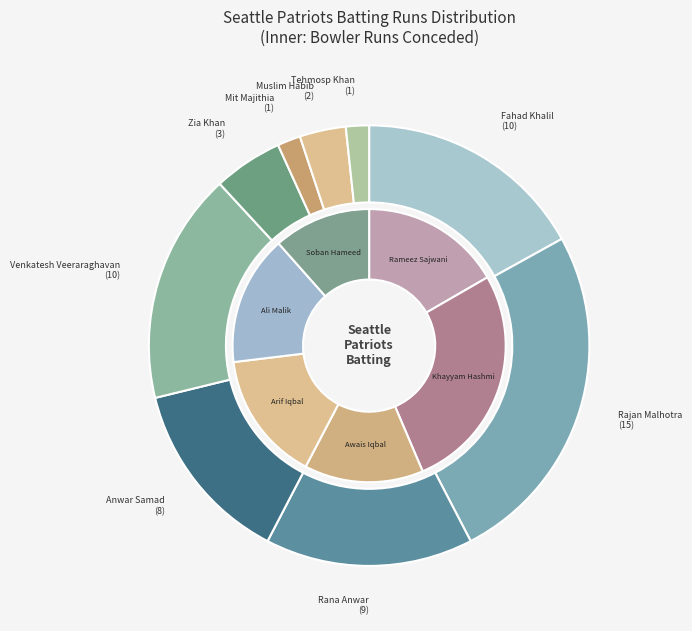

What is the change in value from Venkatesh Veeraraghavan to Tehmosp Khan?

-9